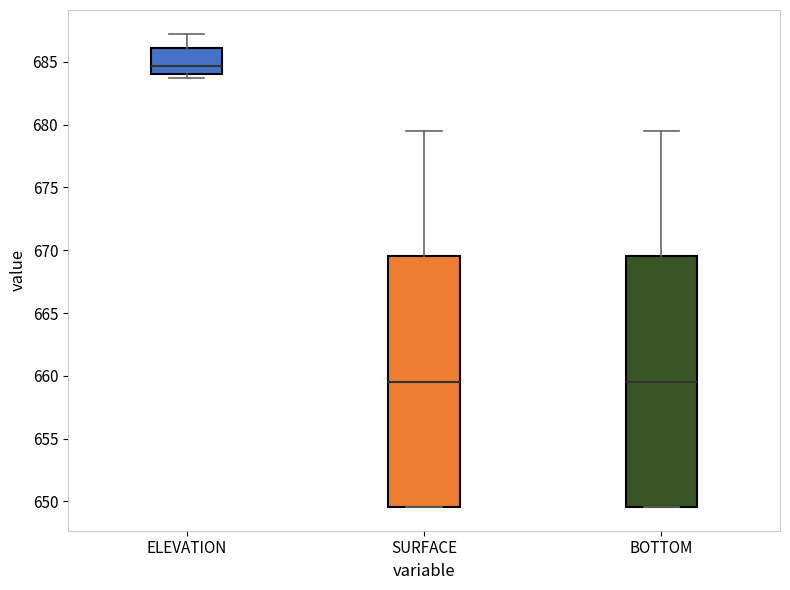

Where is the upper edge of the box for ELEVATION on the y-axis? The values are not printed on the chart, so give them approximately, as read against the axis.

686.0